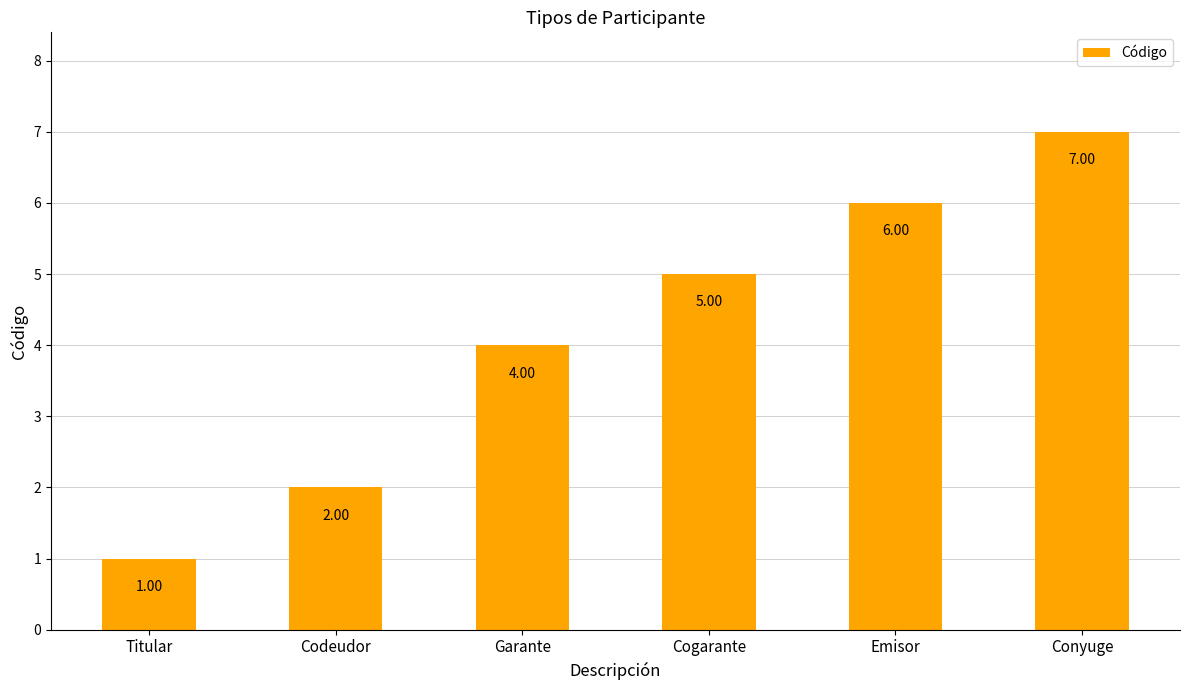

How many values are between 2 and 6?

4